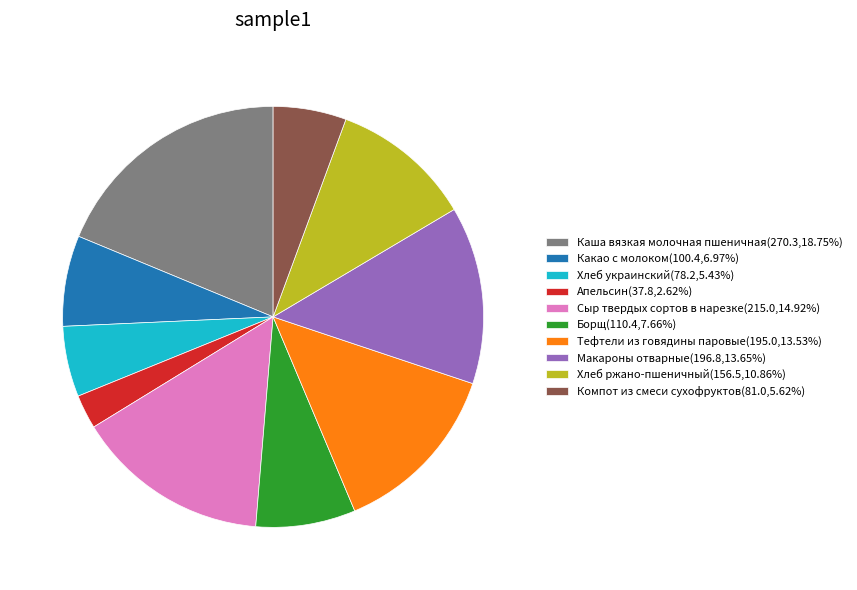

True or false: Хлеб украинский accounts for 19% of the total.

False